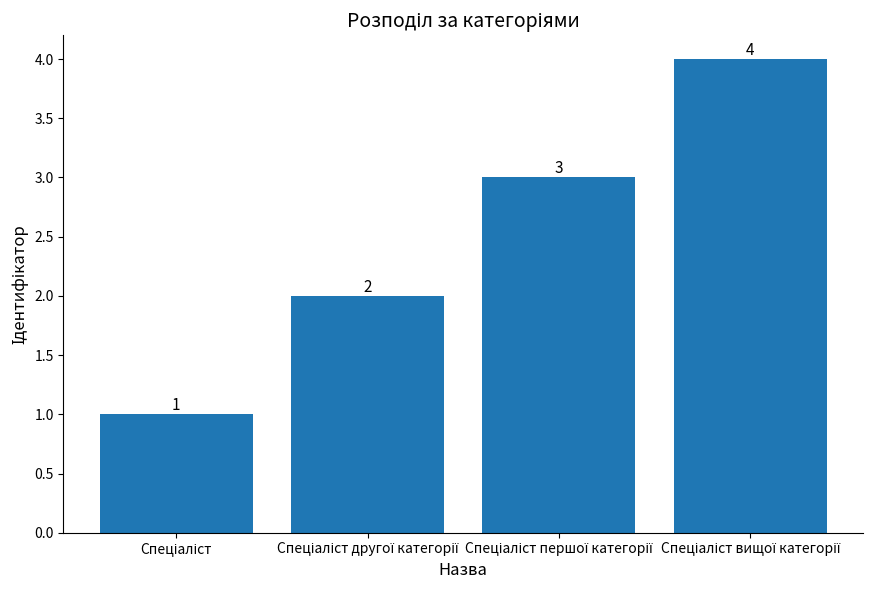

What is the difference between the maximum and minimum values?

3